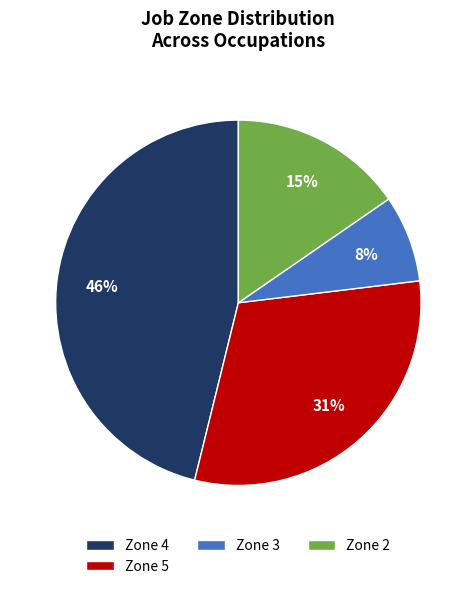

Rank the categories by value from lowest to highest.

Zone 3, Zone 2, Zone 5, Zone 4